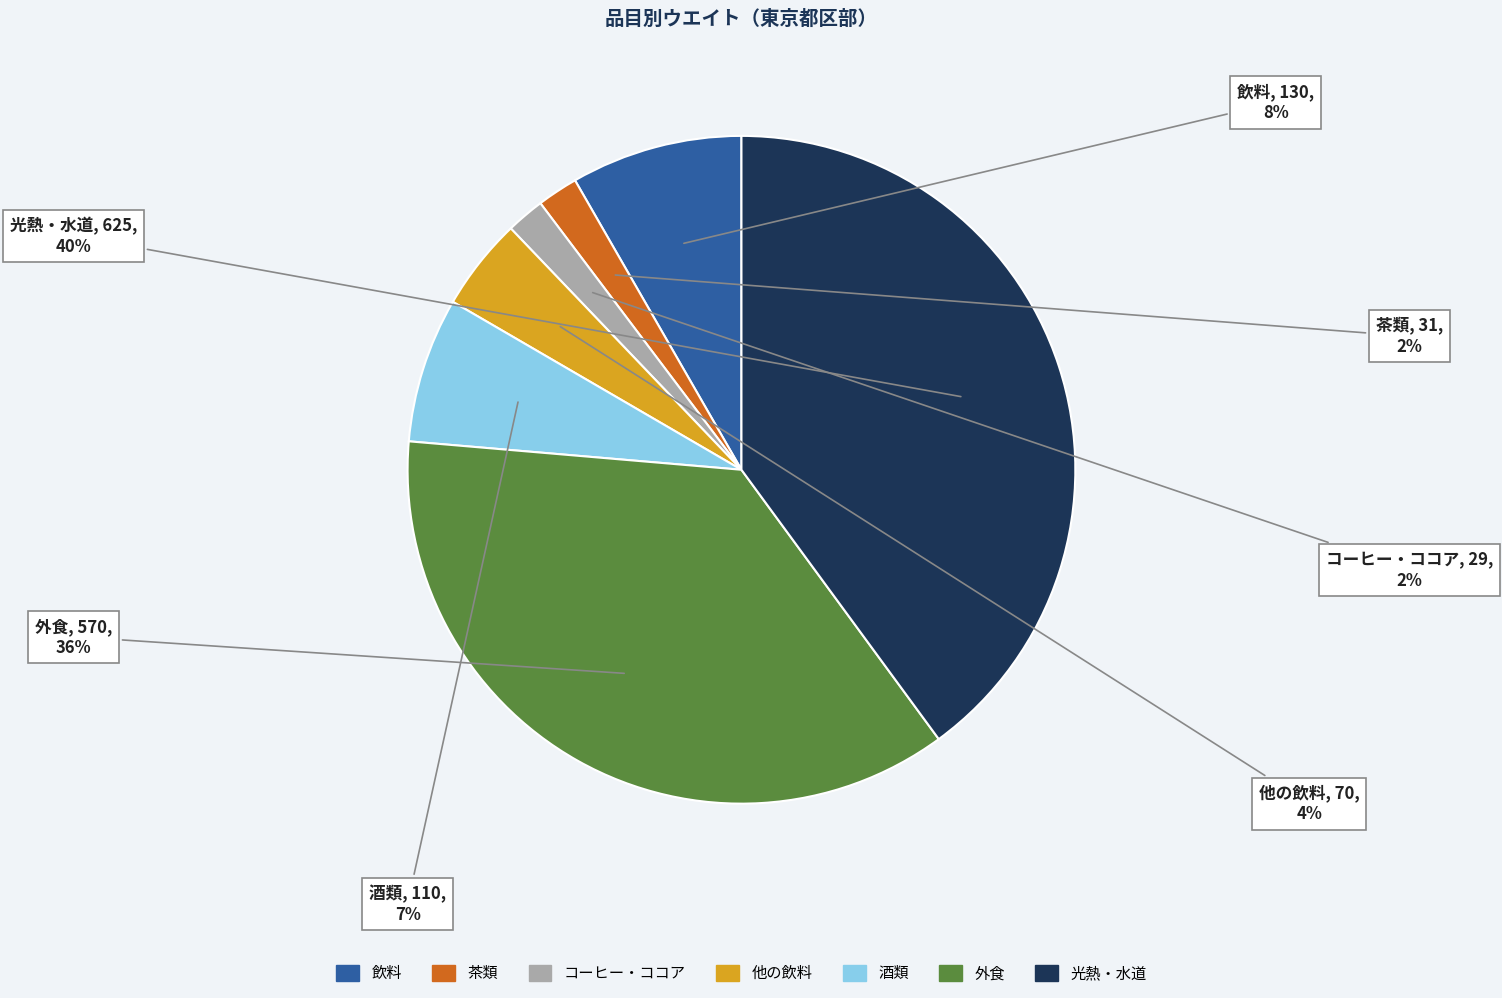

What percentage is the 酒類 slice, to the nearest percent?

7%